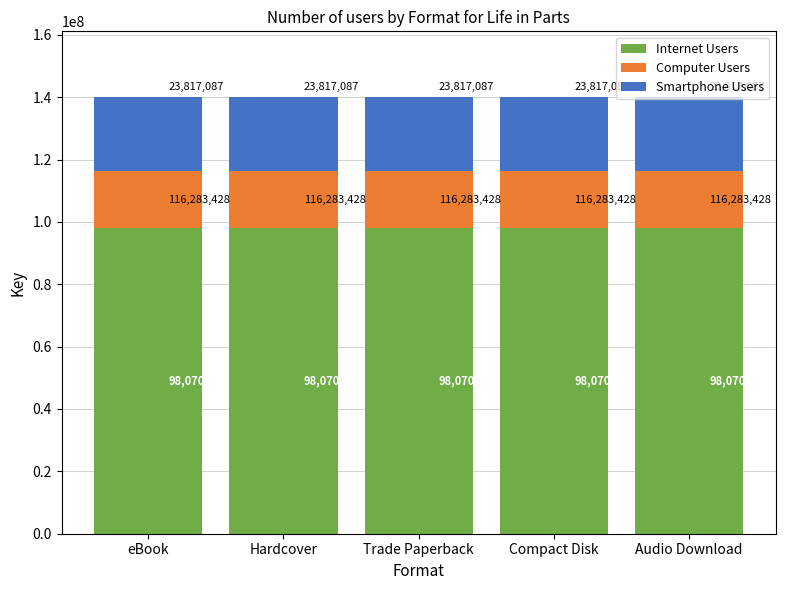

What is the total value across all series at eBook?

140100515